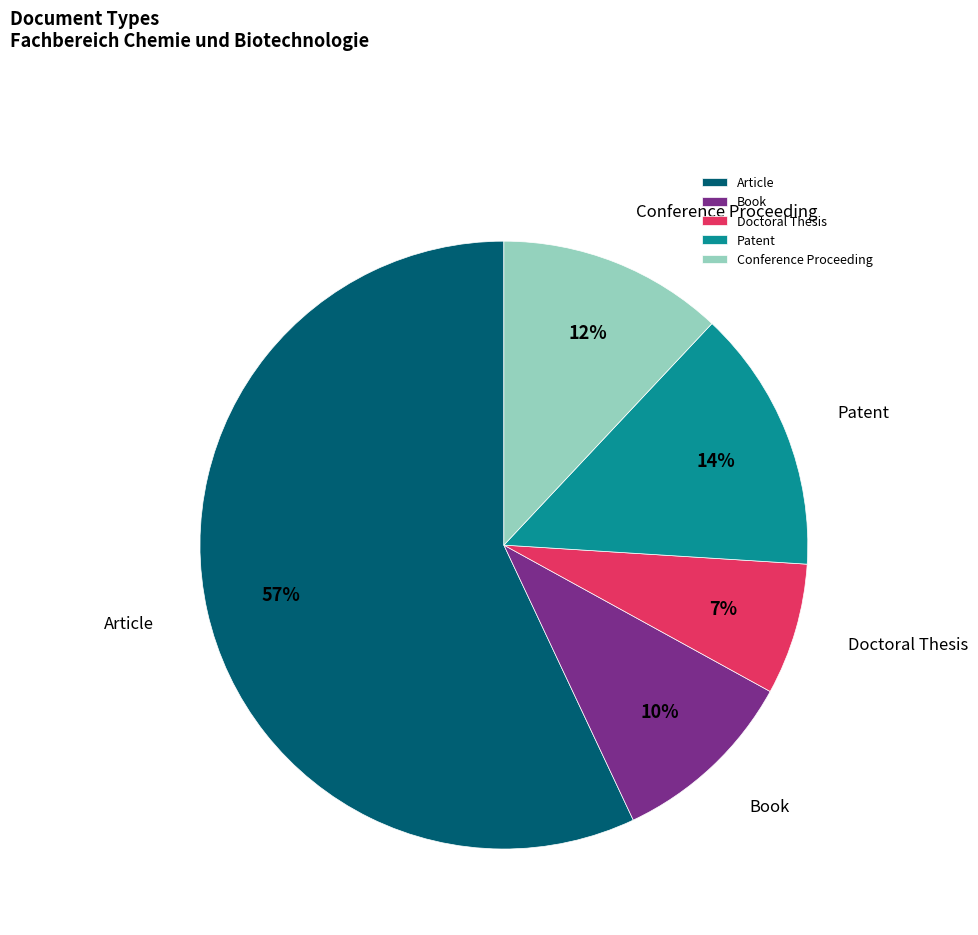

Which slice is the largest?

Article